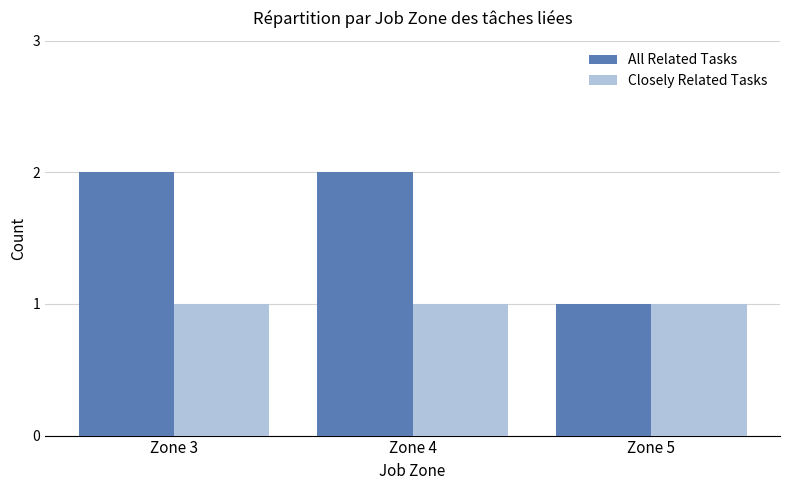

The Closely Related Tasks series shows 0 at Zone 3. True or false?

False